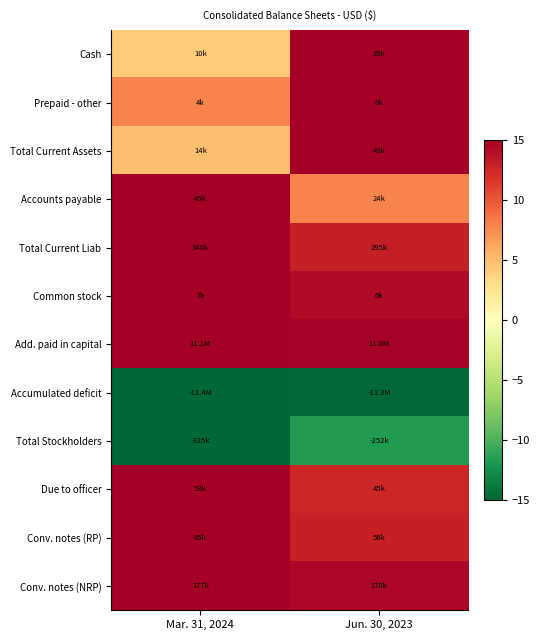

What is the spread (max minus min) of values at Jun. 30, 2023?

29.8